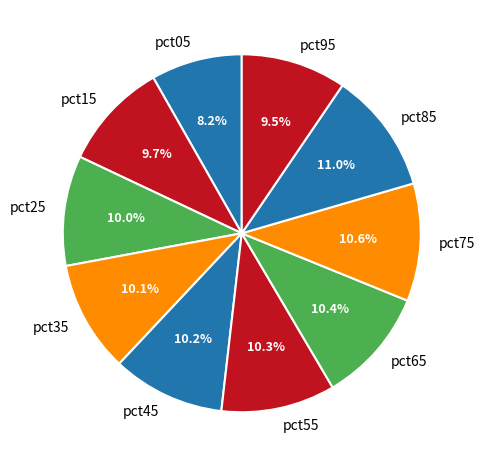

Which category has the smallest portion of the pie?

pct05